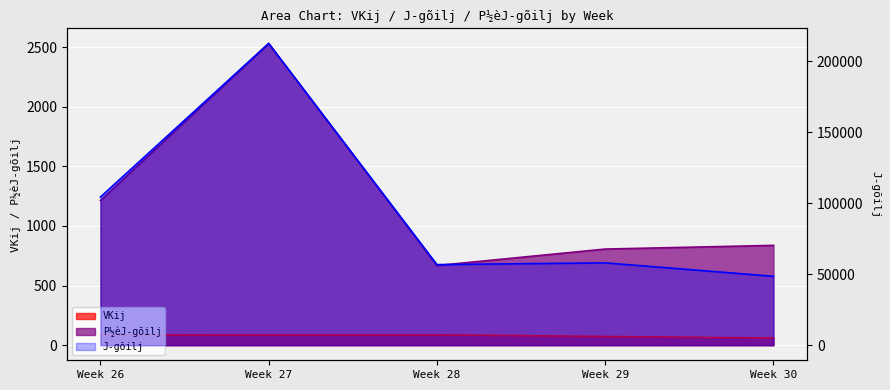

What is the sum of the VKij values at Week 26 and Week 29?

159